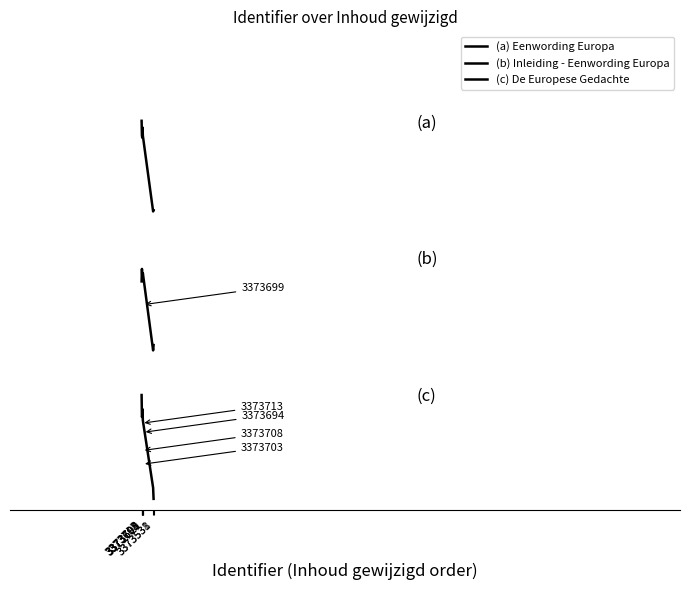

What is the value of the (a) Eenwording Europa point at the 2nd from the left?

0.6